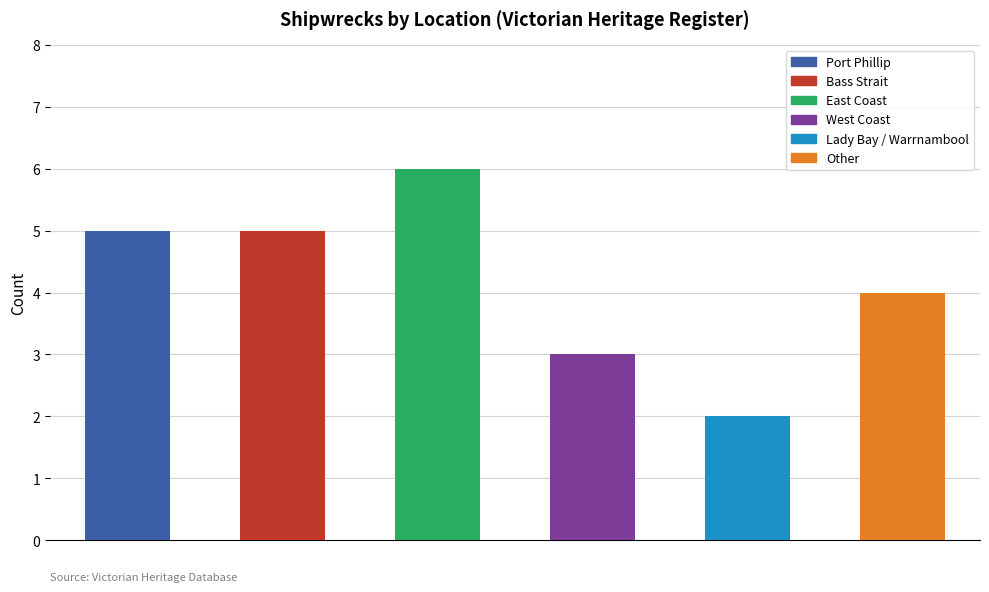

Count the number of data series in this chart.

1